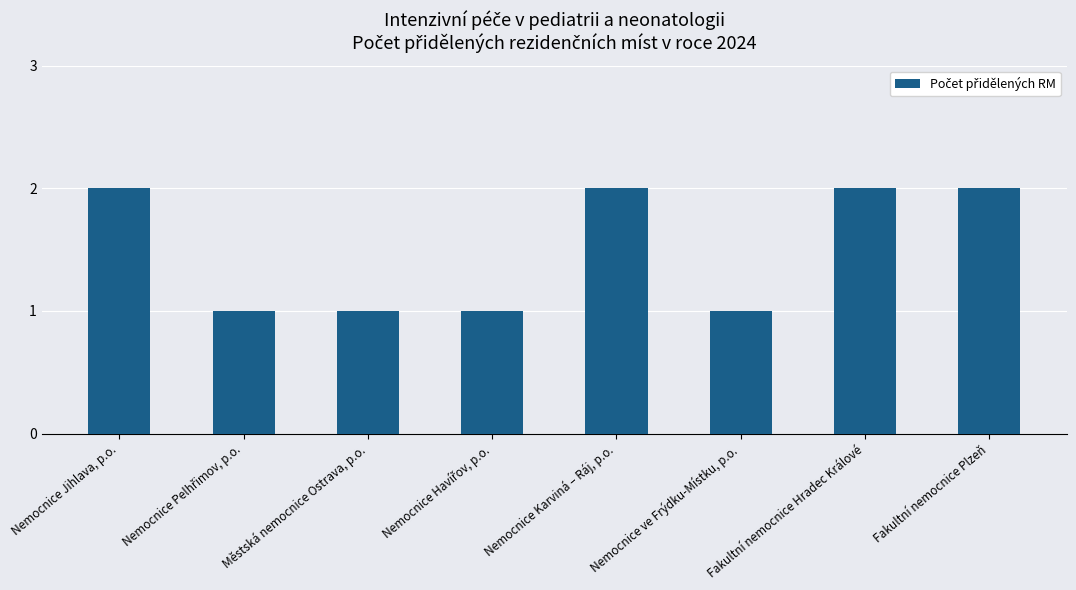

The chart shows a value of 3 at Fakultní nemocnice Plzeň. True or false?

False